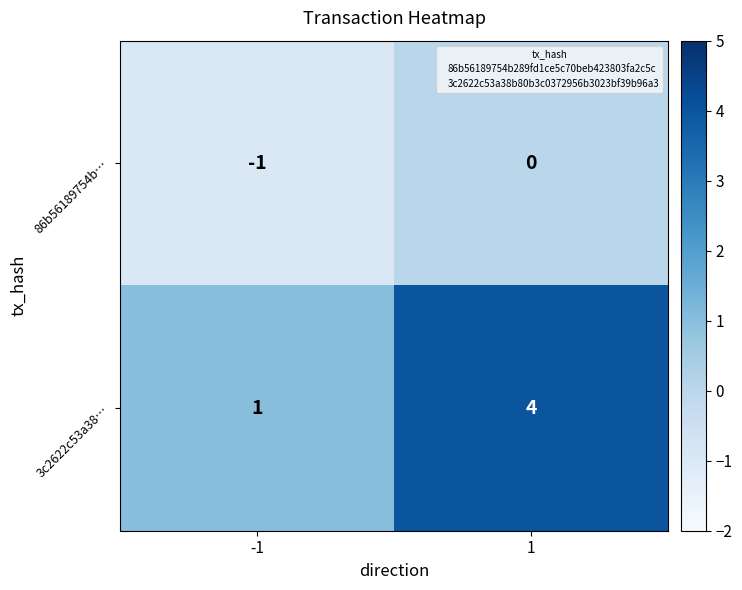

What is the difference between the highest and lowest values at 1?

4